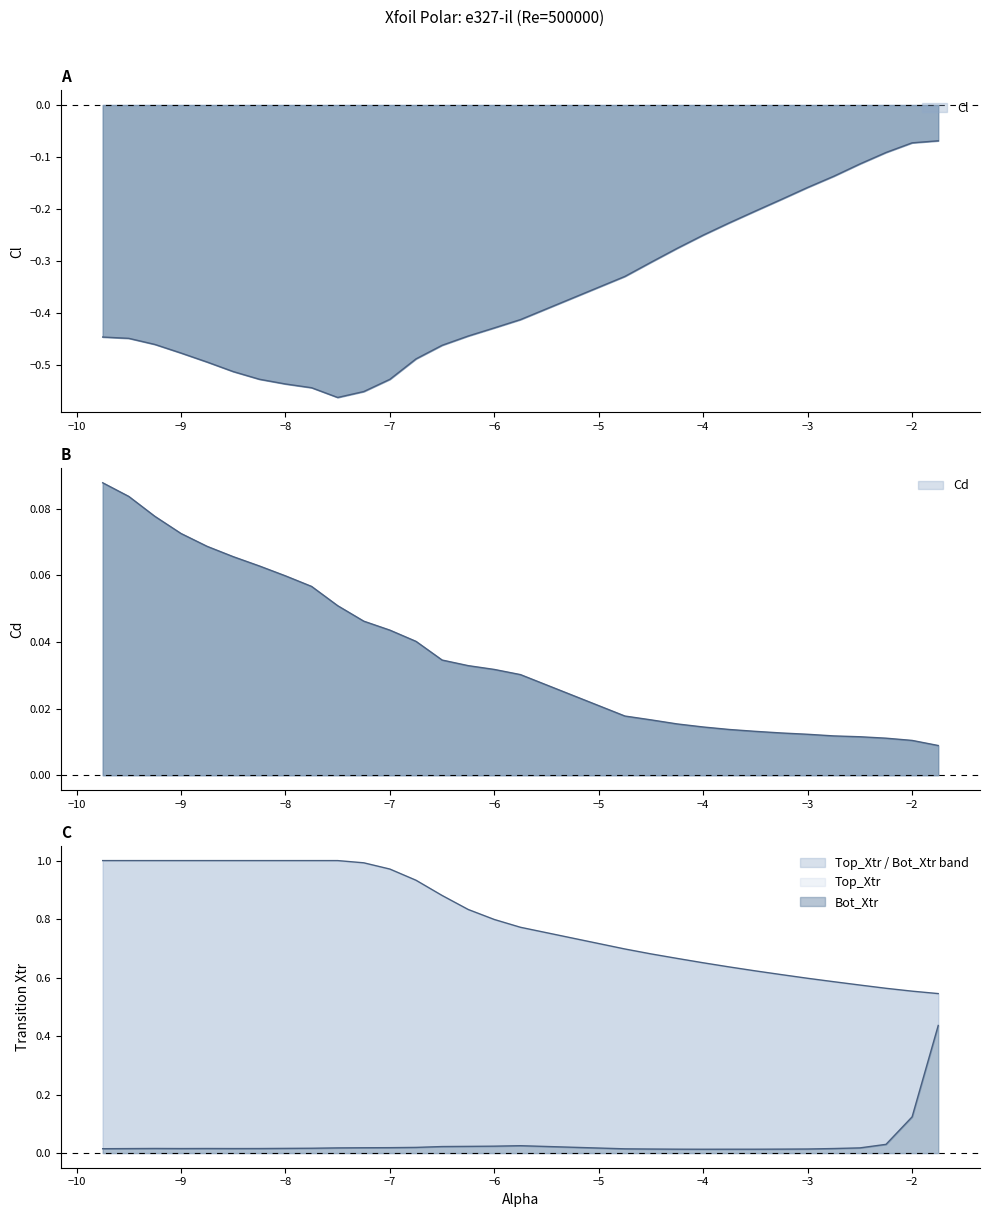

True or false: Bot_Xtr and Cl intersect in this chart.

False